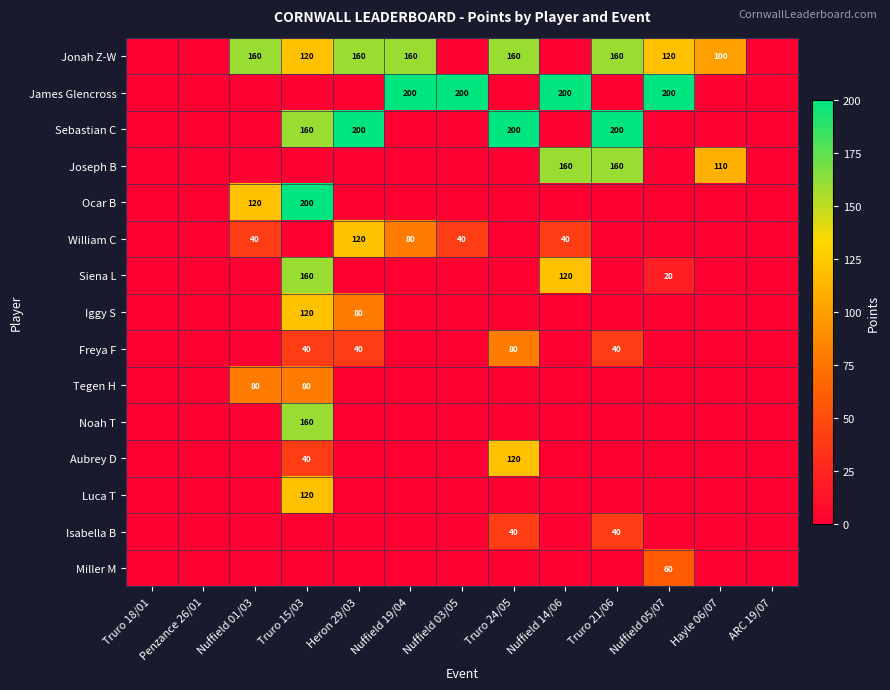

The James Glencross series shows 200 at Nuffield 05/07. True or false?

True